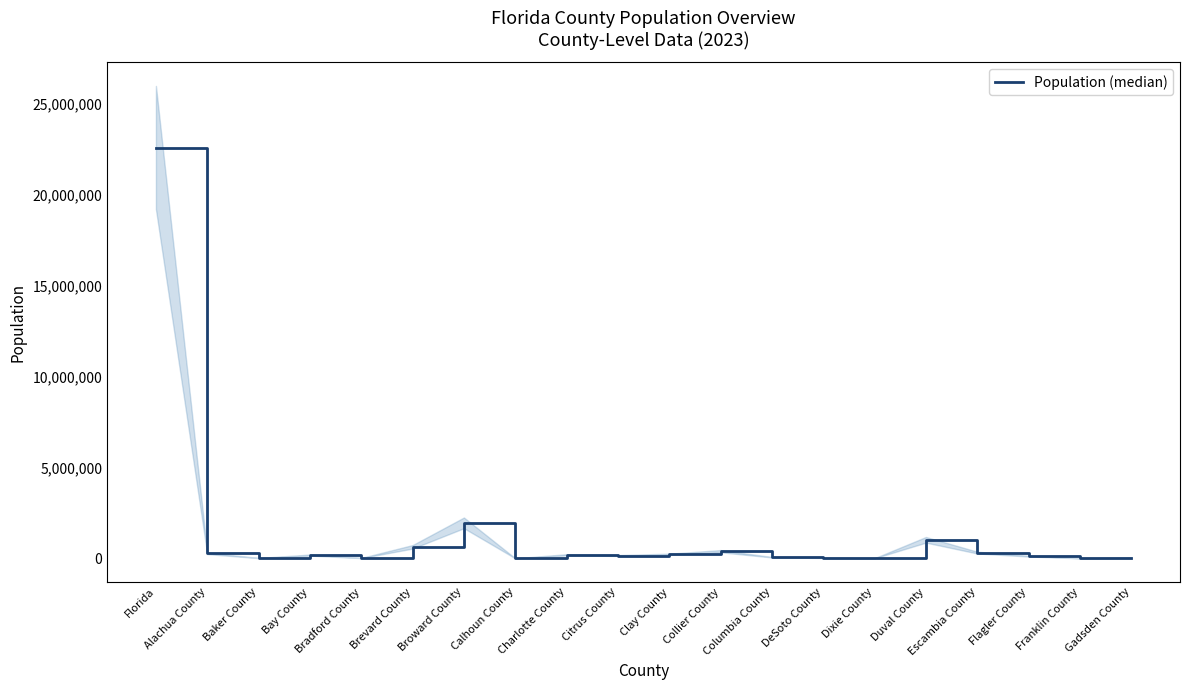

Rank the categories by value from lowest to highest.

Franklin County, Calhoun County, Dixie County, Bradford County, Baker County, DeSoto County, Gadsden County, Columbia County, Flagler County, Citrus County, Bay County, Charlotte County, Clay County, Alachua County, Escambia County, Collier County, Brevard County, Duval County, Broward County, Florida